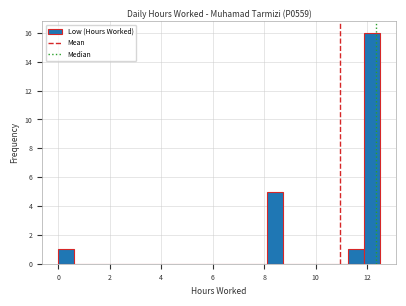

Read against the x-axis, roughly where is the centre of the tallest bar?

12.2